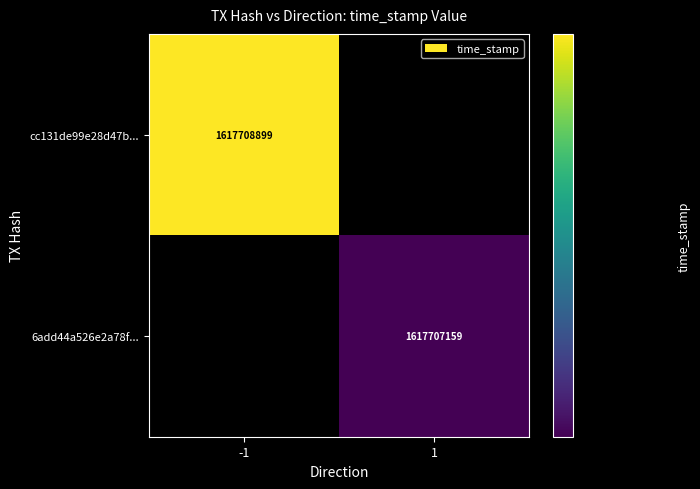

True or false: 6add44a526e2a78f... has a value of 1617707159 at 1.

True